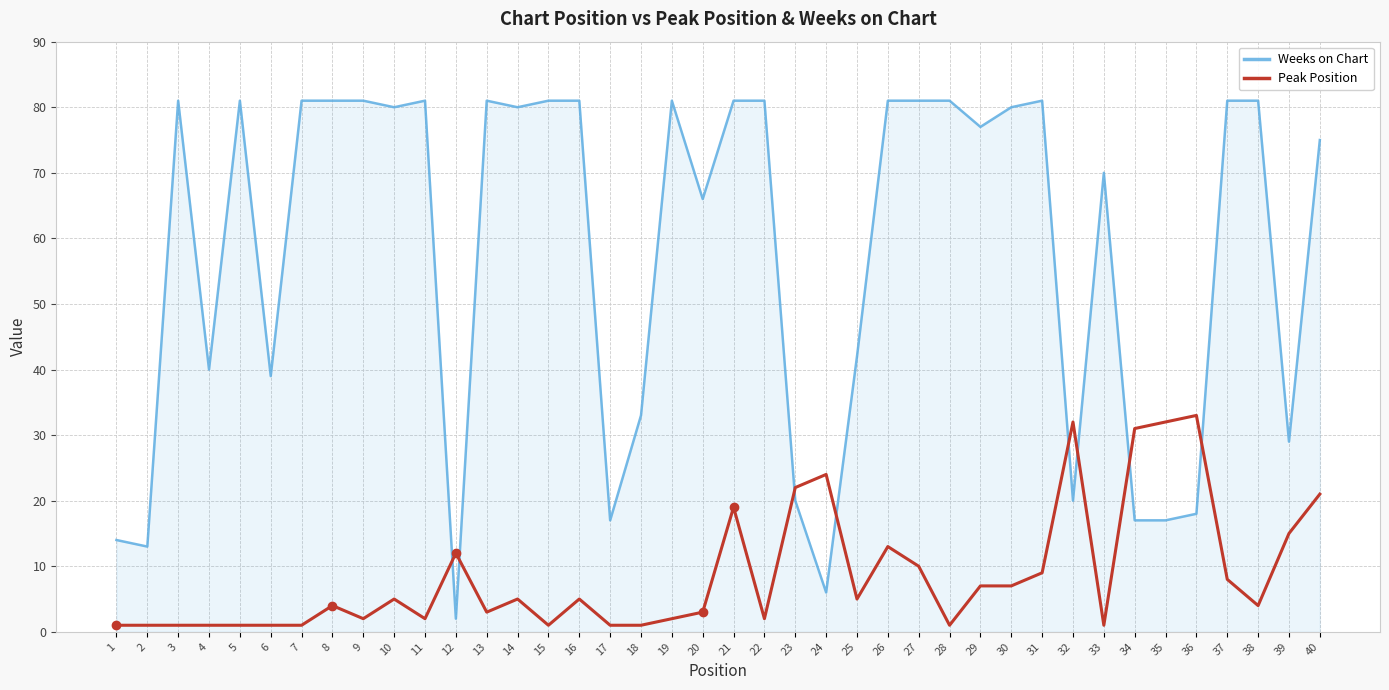

The Weeks on Chart series shows 42 at 22. True or false?

False